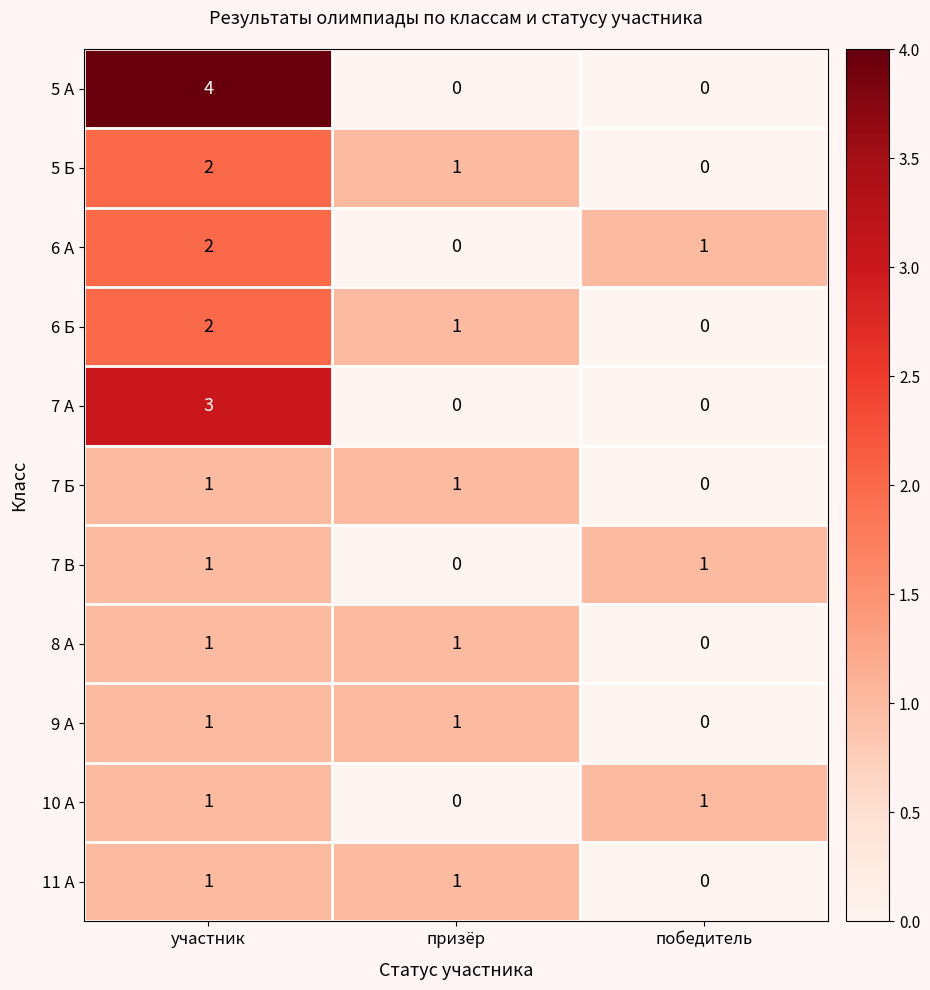

What is the sum of all 6 А values?

3